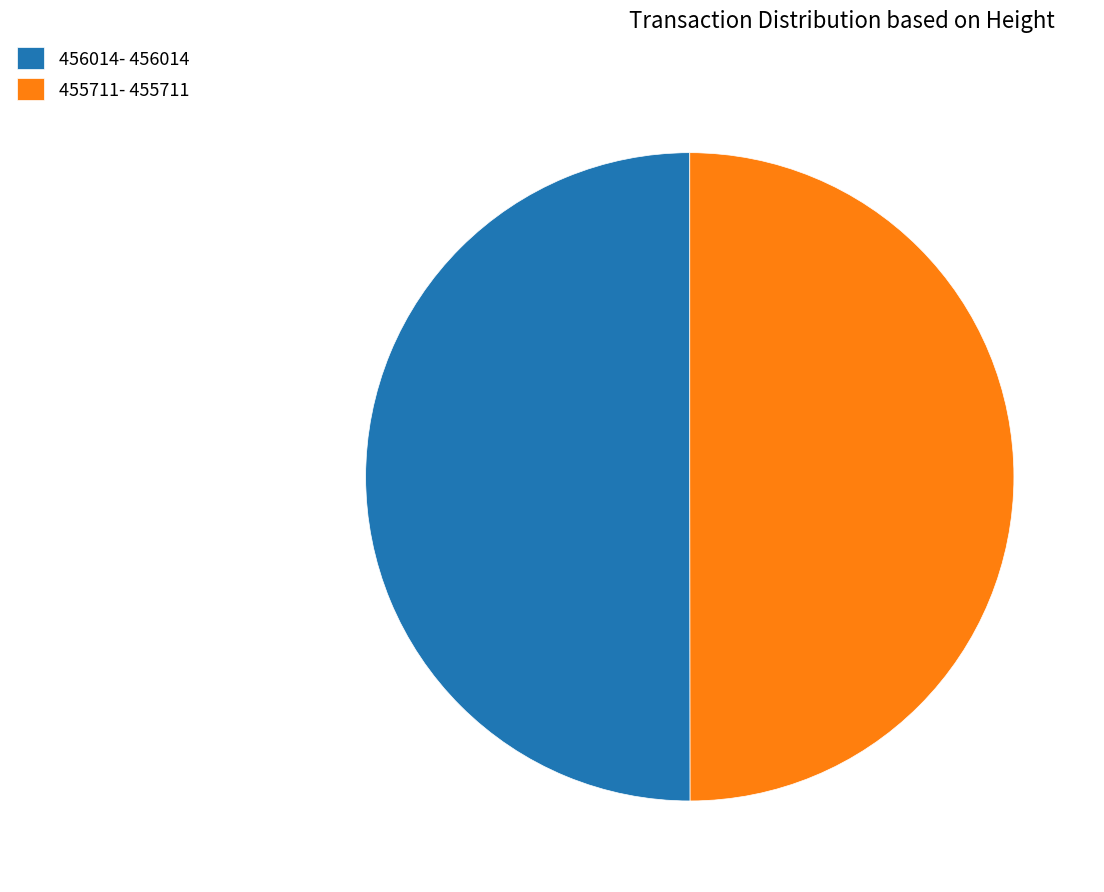

Combined, do 456014- 456014 and 455711- 455711 account for over 50%?

Yes